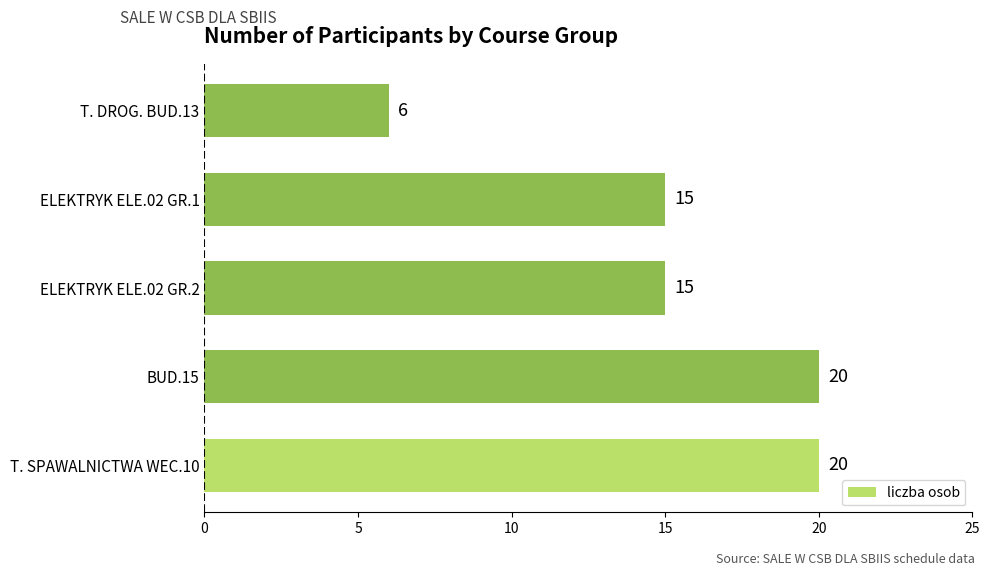

What is the ratio of the value at ELEKTRYK ELE.02 GR.2 to the value at T. DROG. BUD.13?

2.5